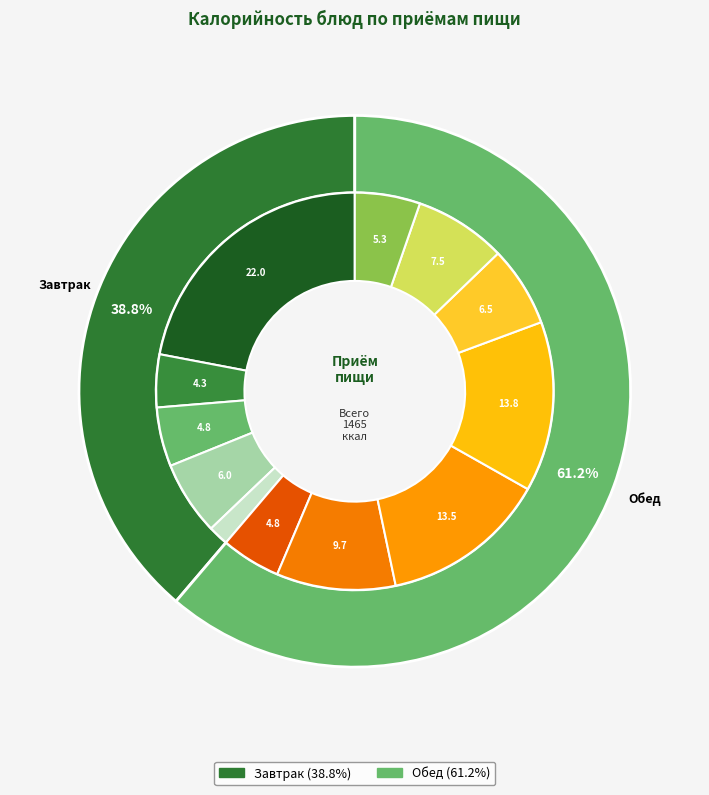

Is there a majority slice in this chart?

Yes